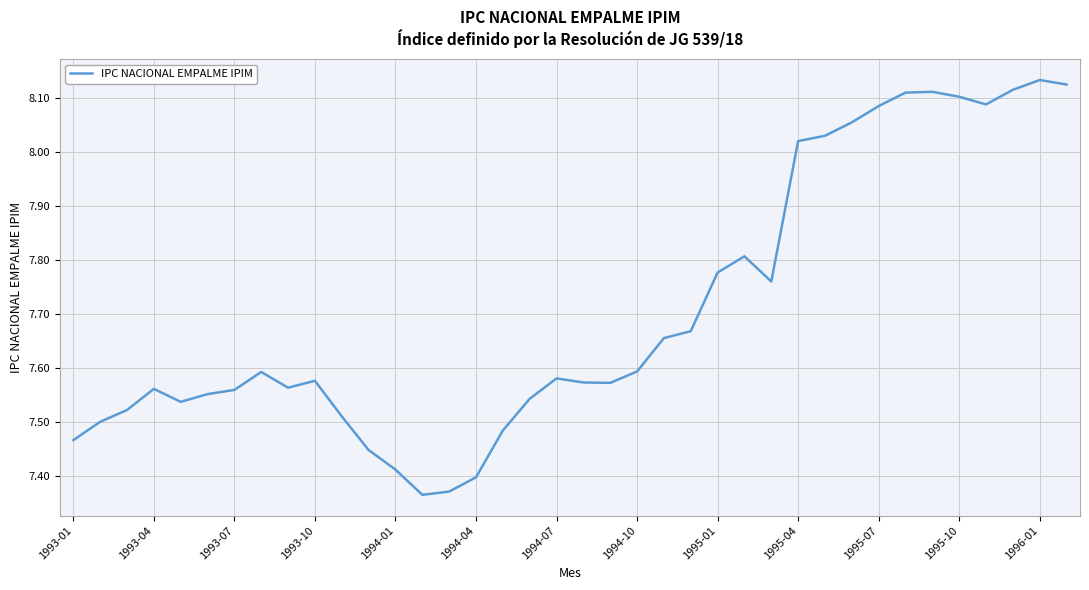

What is the difference between the maximum and minimum values?

0.8